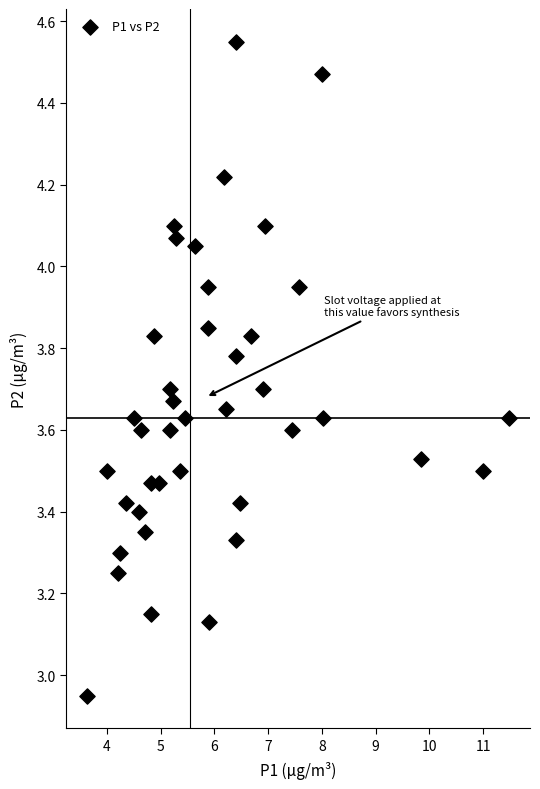

What is the range of X values (max minus min)?

7.9